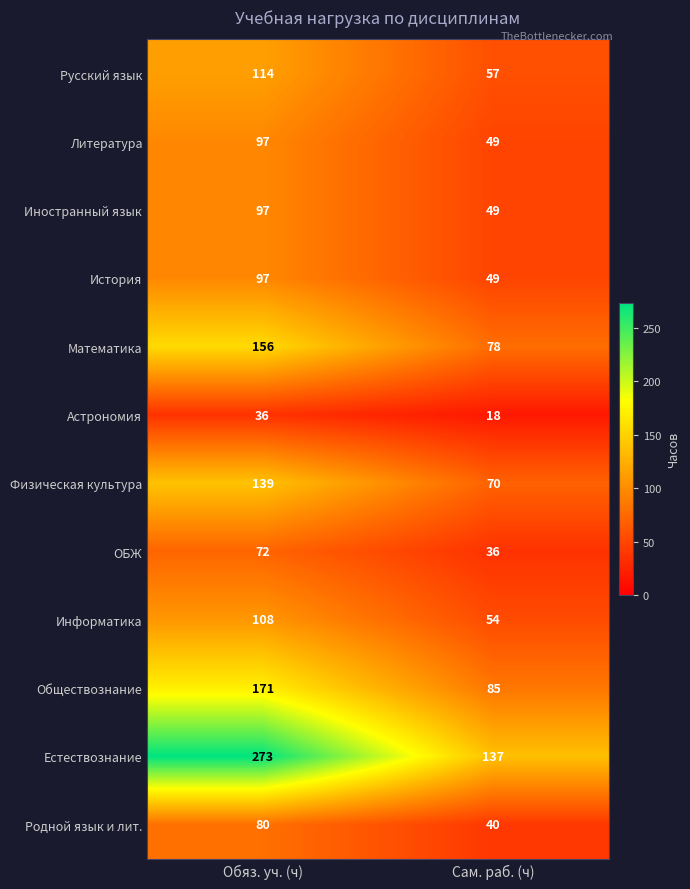

At how many categories does at least one series exceed 51?

2